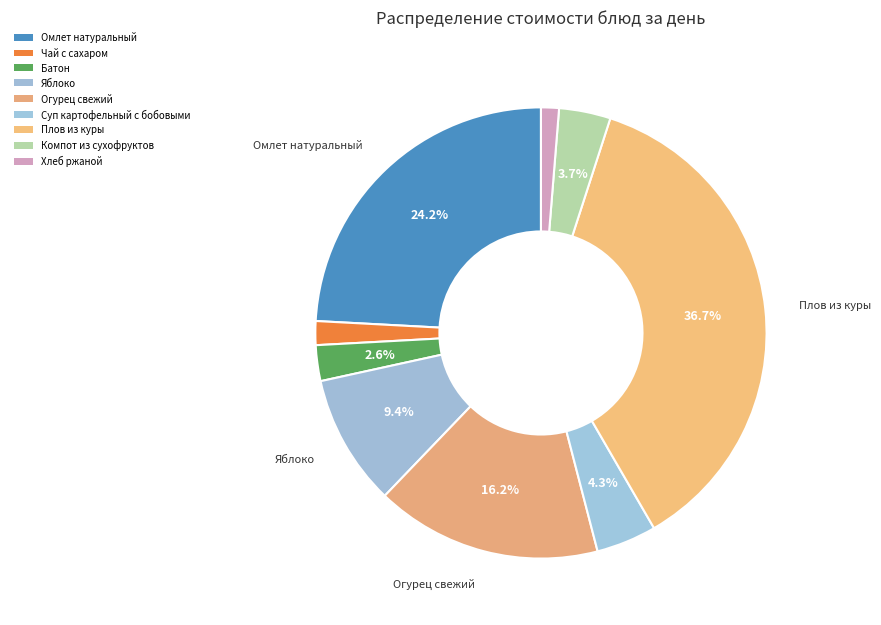

How many segments does this pie chart have?

9